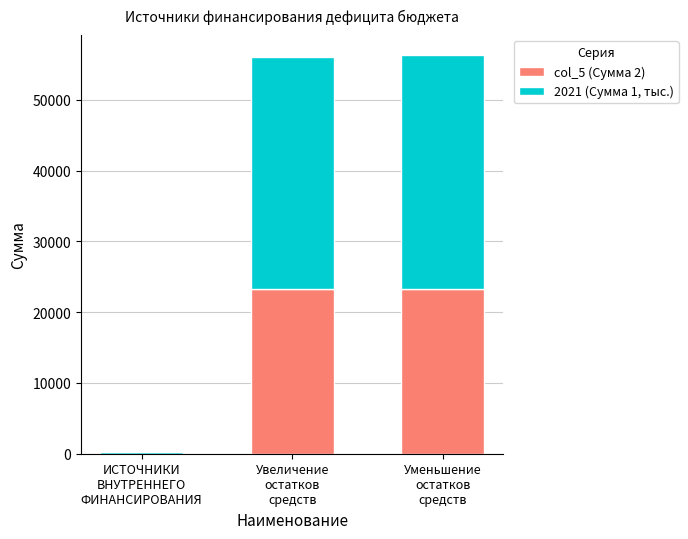

How many series are shown in this chart?

2